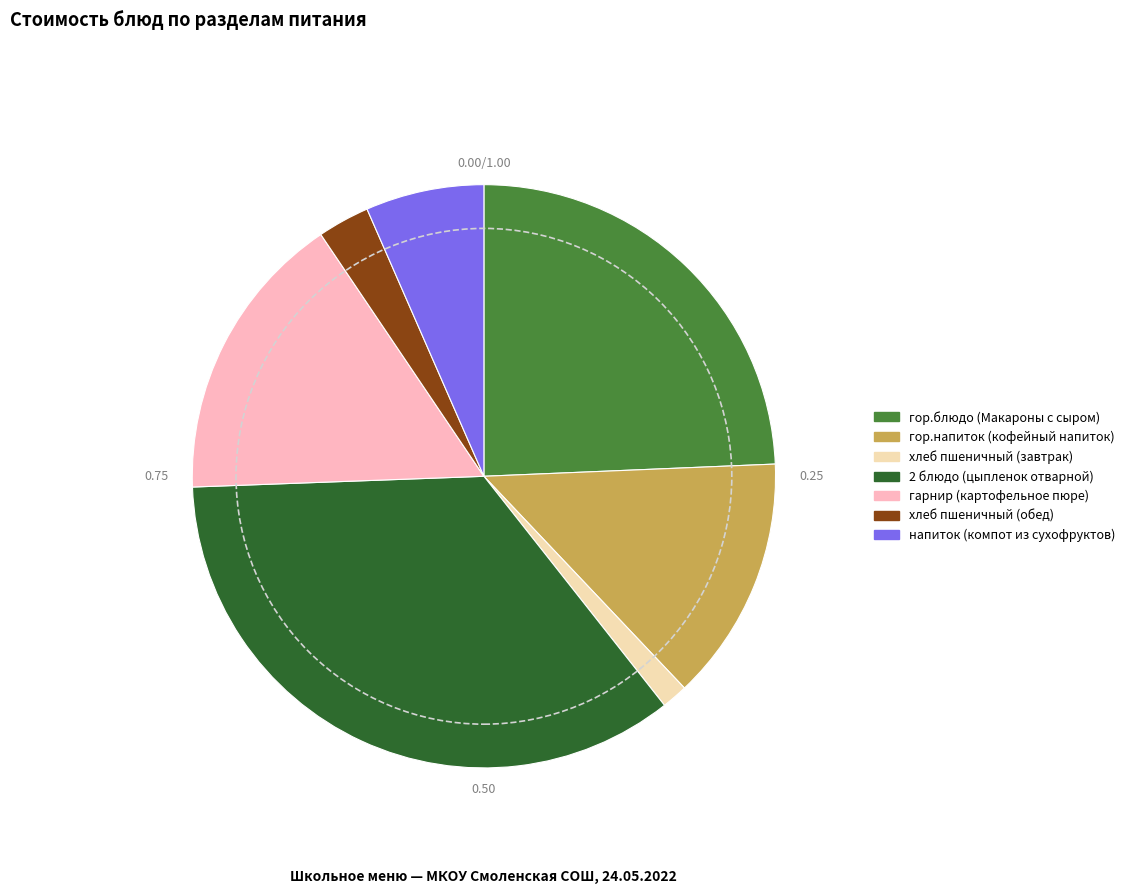

Does гор.напиток (кофейный напиток) represent more than half of the total?

No